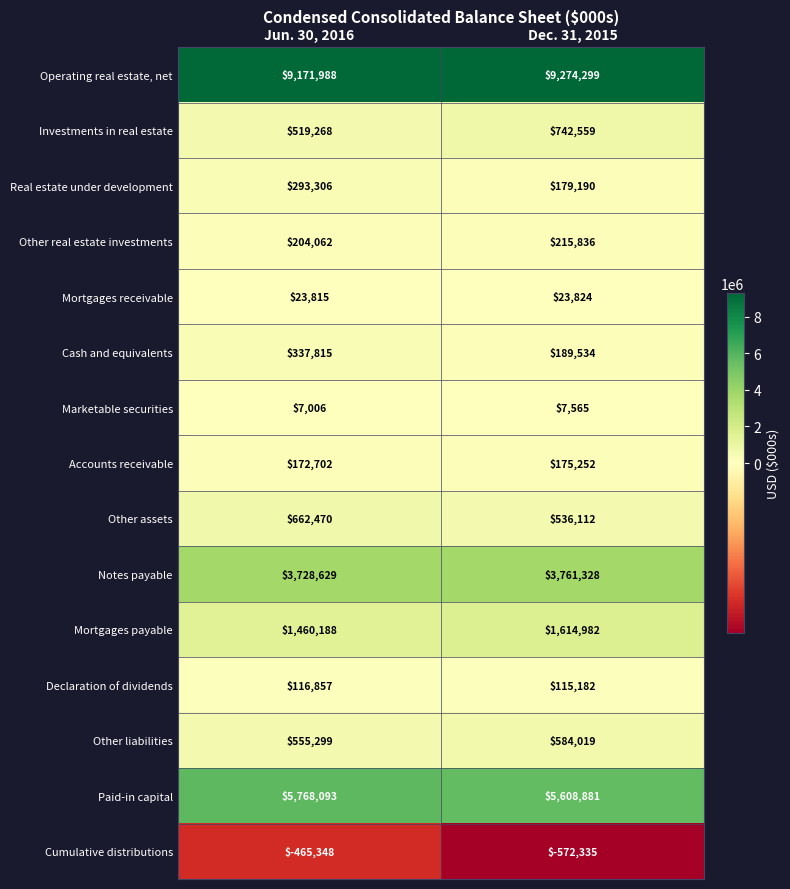

What is the sum of all Declaration of dividends values?

232039